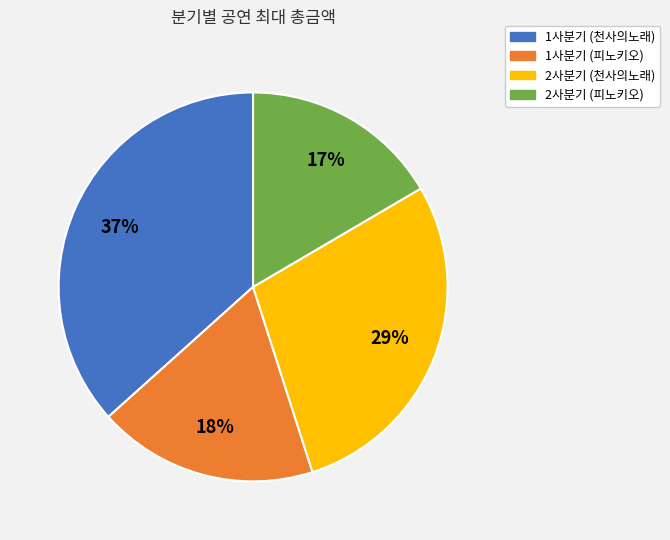

Is the sum of 2사분기 (피노키오) and 1사분기 (피노키오) greater than half?

No